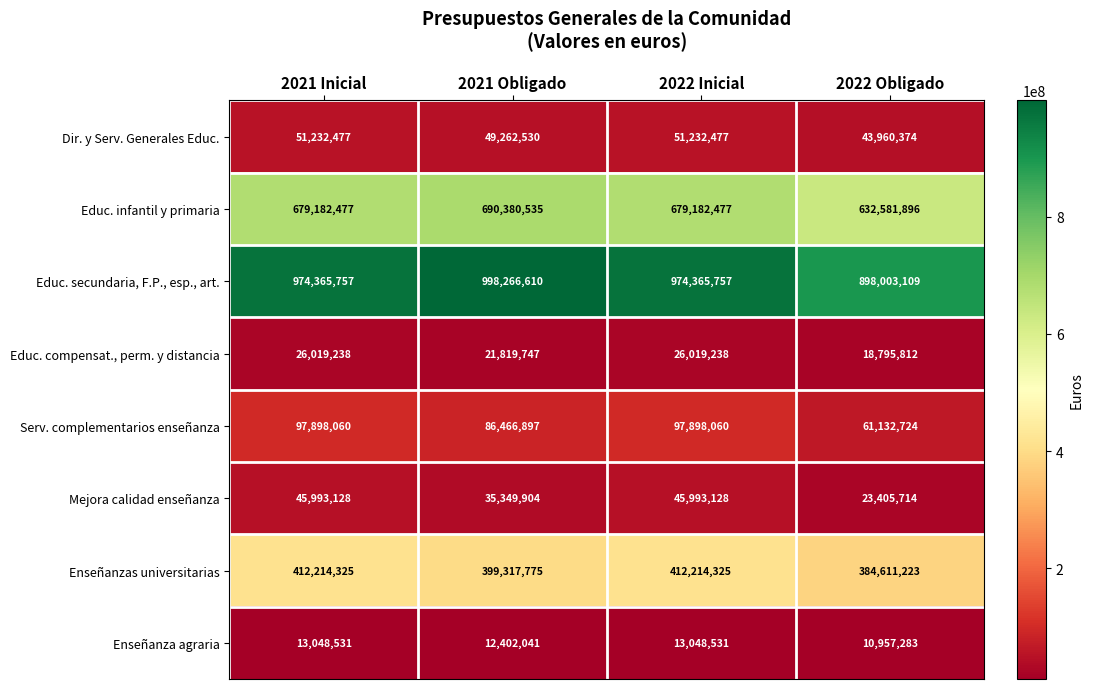

What is the difference between the Serv. complementarios enseñanza values at 2022 Obligado and 2022 Inicial?

36765336